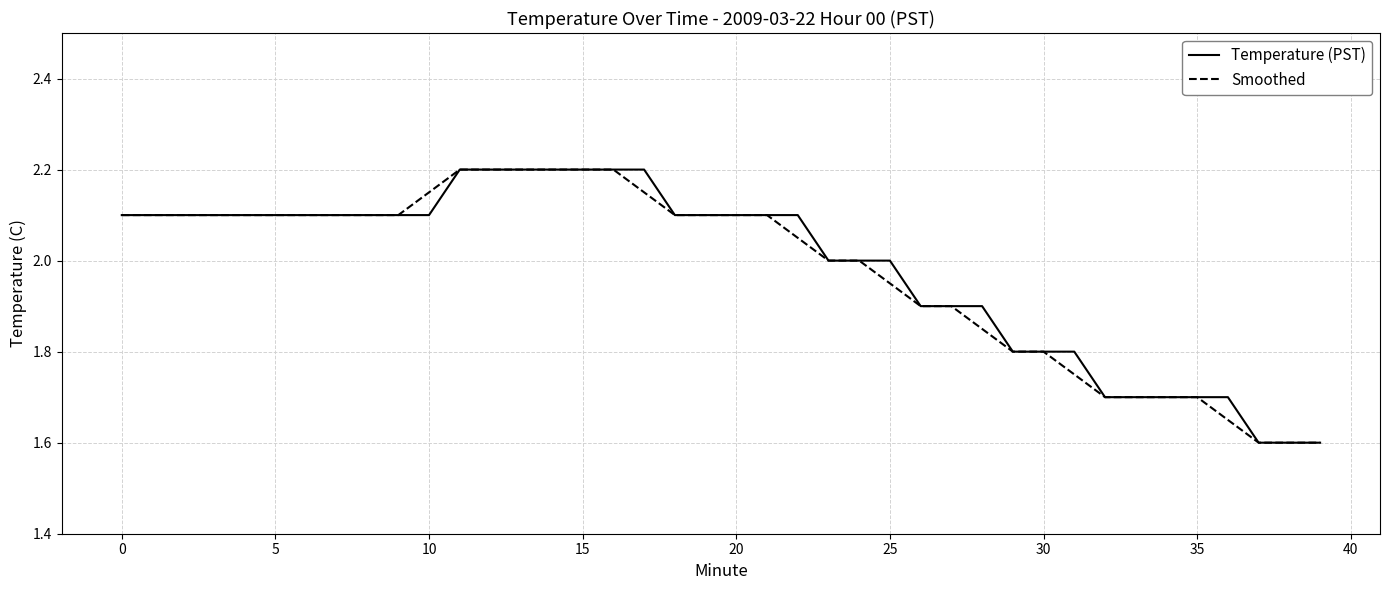

What is the highest value of the Smoothed series?

2.2